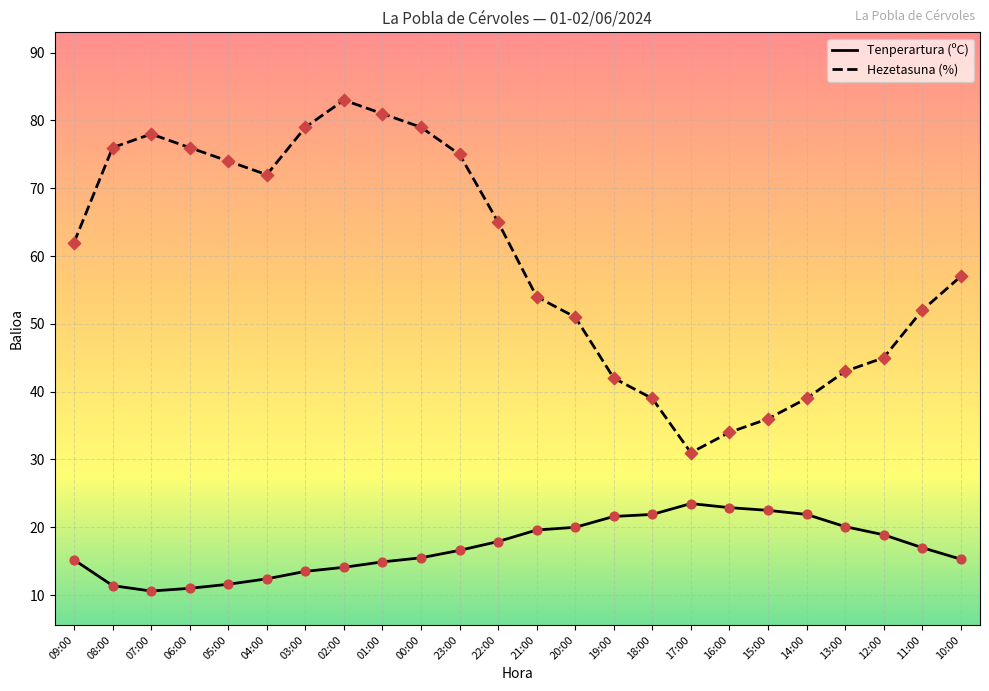

What is the total value across all series at 23:00?

91.6